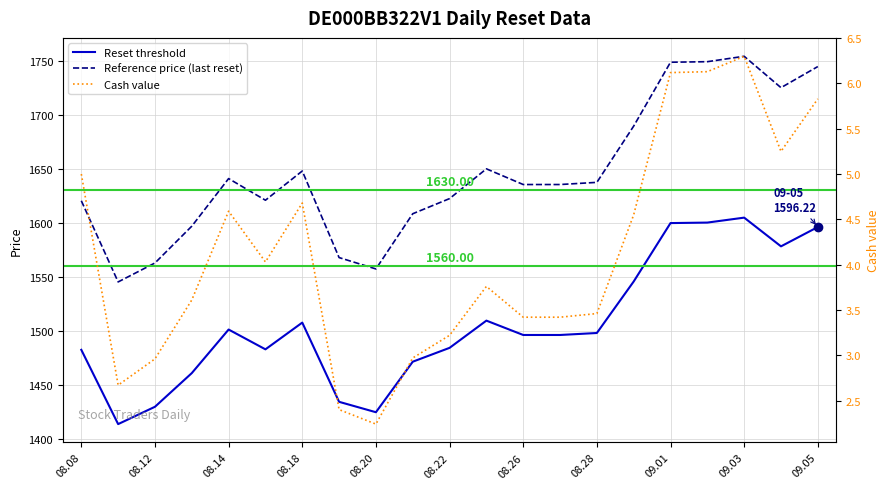

Rank the series at 11 from highest to lowest value.

Reference price (last reset), Reset threshold, Cash value